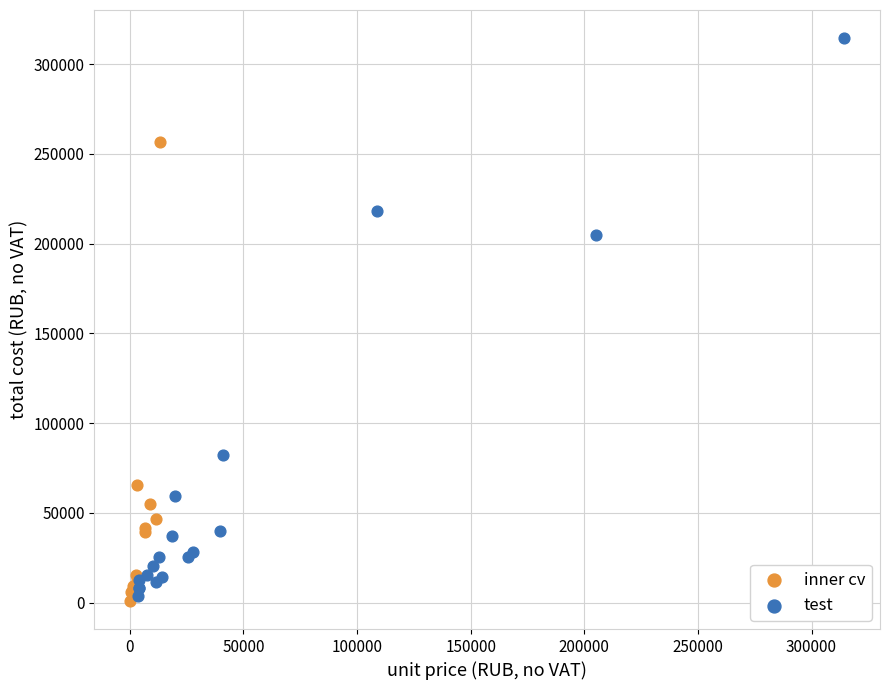

Which series reaches the maximum Y coordinate?

test